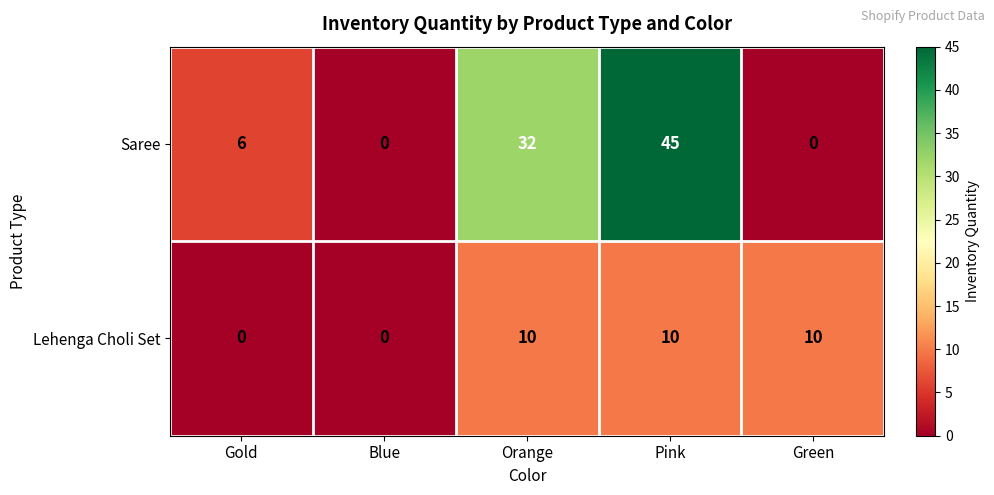

Between Blue and Orange, which series saw the biggest shift?

Saree